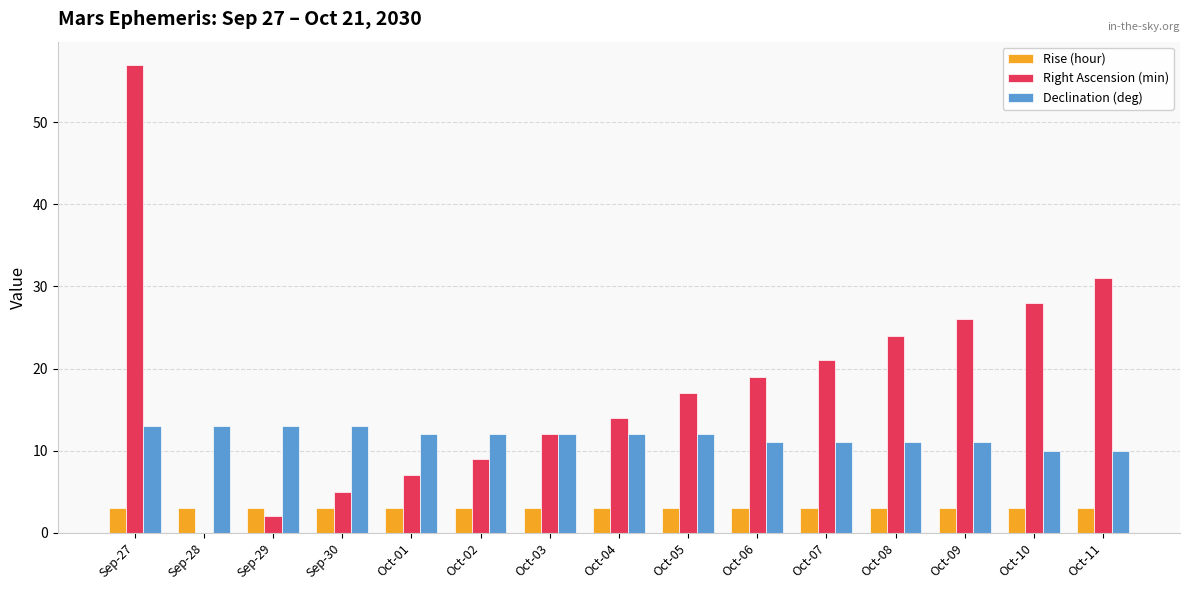

What is the sum of all Rise (hour) values?

45